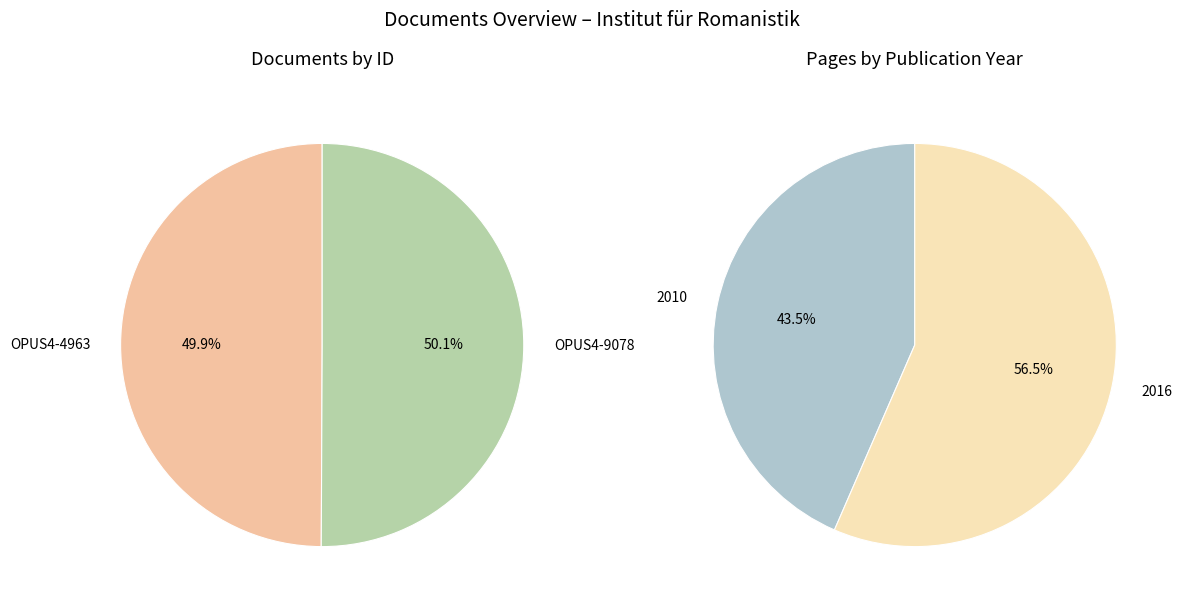

Which has a higher value, OPUS4-4963 or OPUS4-9078?

OPUS4-9078